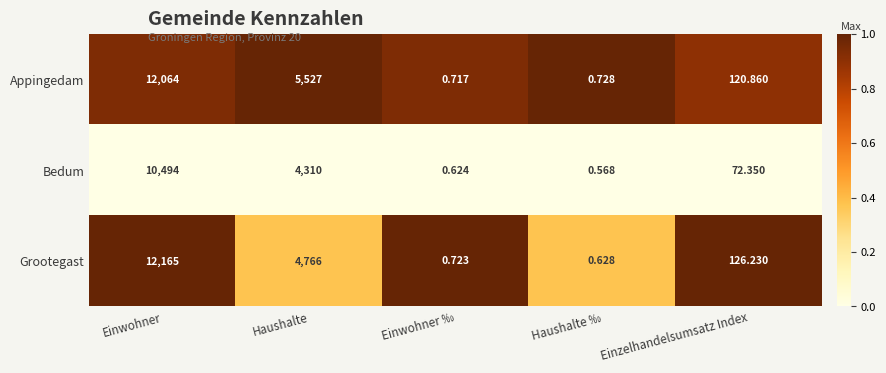

Between Haushalte and Einzelhandelsumsatz Index, which series saw the biggest shift?

Appingedam